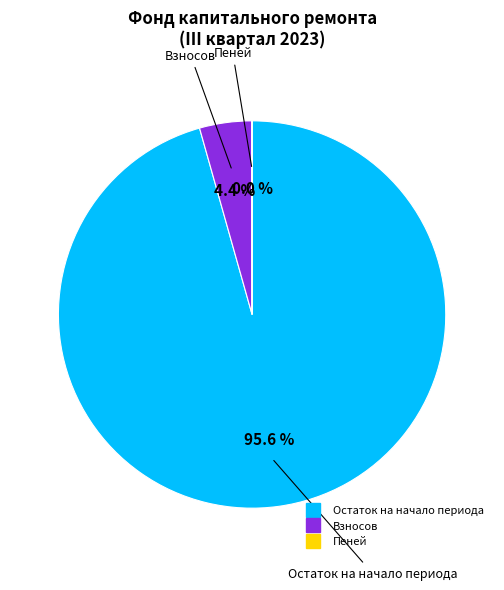

Is there any slice that represents more than half of the pie?

Yes